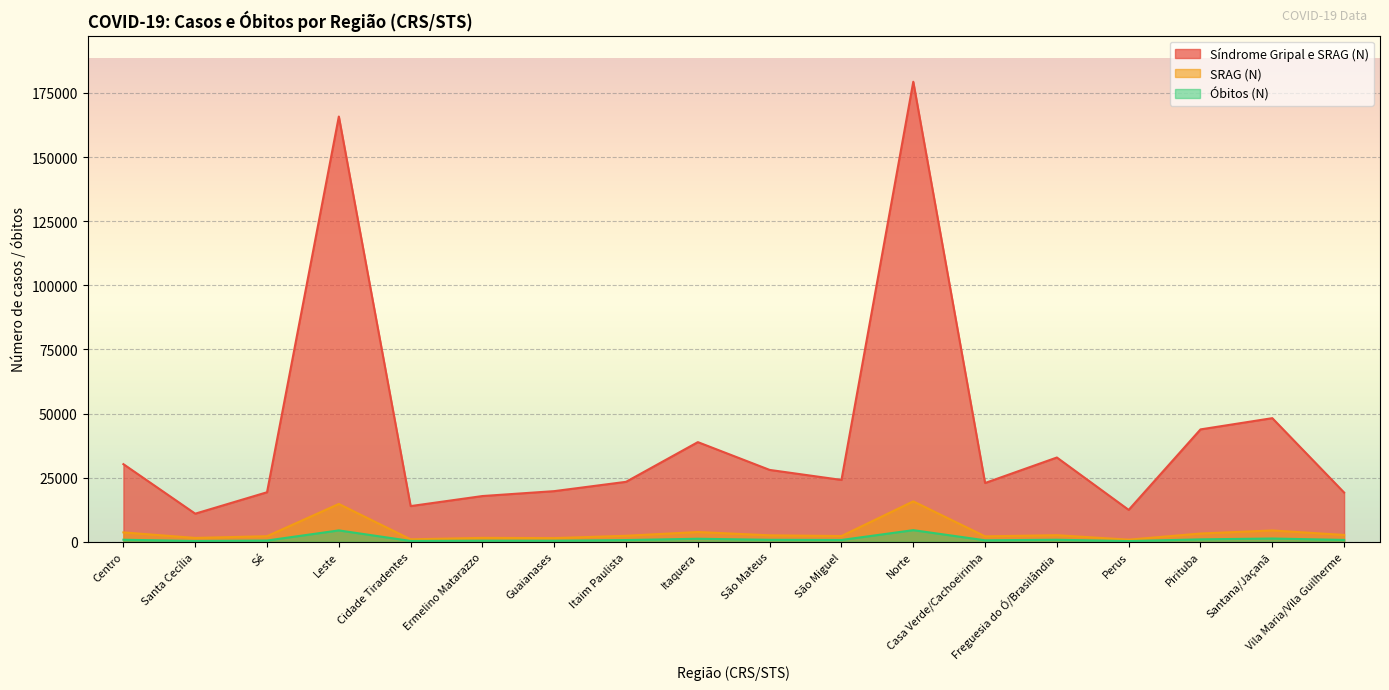

Which has a higher value, Leste or Cidade Tiradentes?

Leste